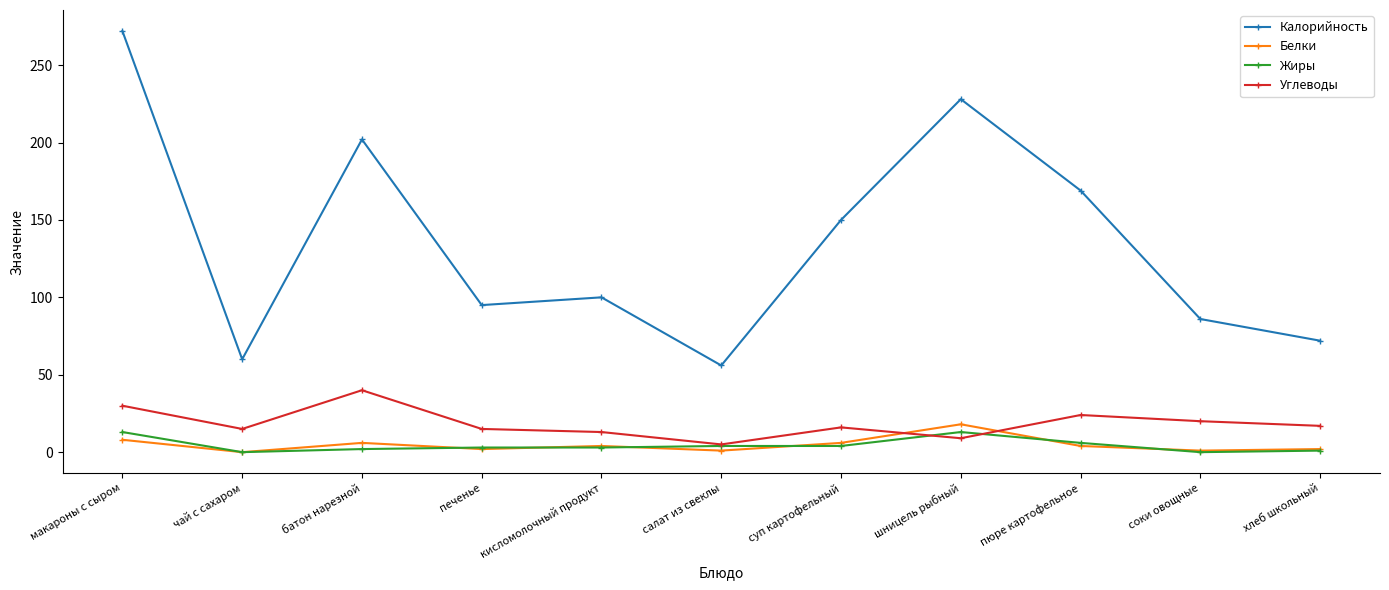

Rank the series by their maximum value, from lowest to highest.

Жиры, Белки, Углеводы, Калорийность